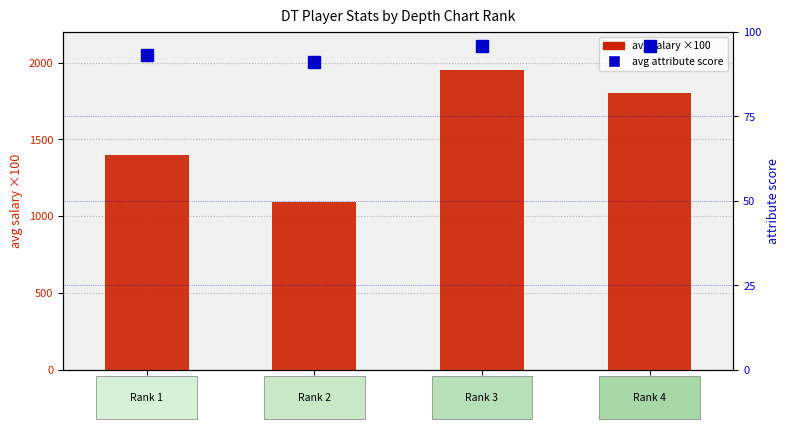

Are the bars grouped side by side (vs. stacked)?

Yes